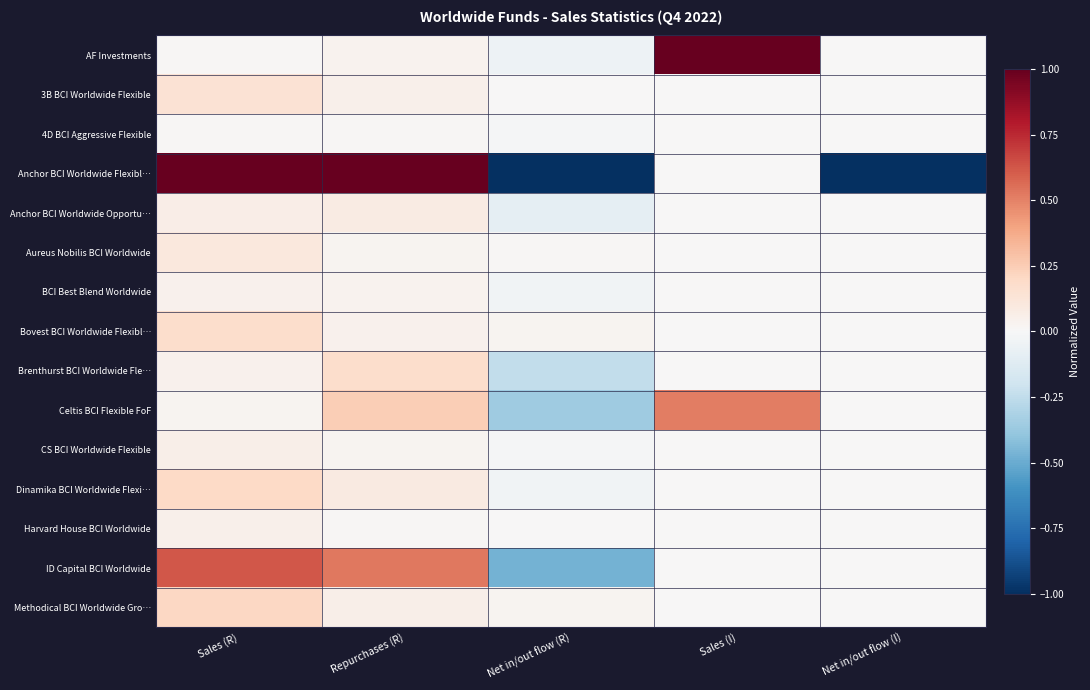

List the series in order of their peak value, lowest first.

4D BCI Aggressive Flexible, BCI Best Blend Worldwide, Harvard House BCI Worldwide, CS BCI Worldwide Flexible, Anchor BCI Worldwide Opportu…, Aureus Nobilis BCI Worldwide, 3B BCI Worldwide Flexible, Brenthurst BCI Worldwide Fle…, Bovest BCI Worldwide Flexibl…, Dinamika BCI Worldwide Flexi…, Methodical BCI Worldwide Gro…, Celtis BCI Flexible FoF, ID Capital BCI Worldwide, AF Investments, Anchor BCI Worldwide Flexibl…